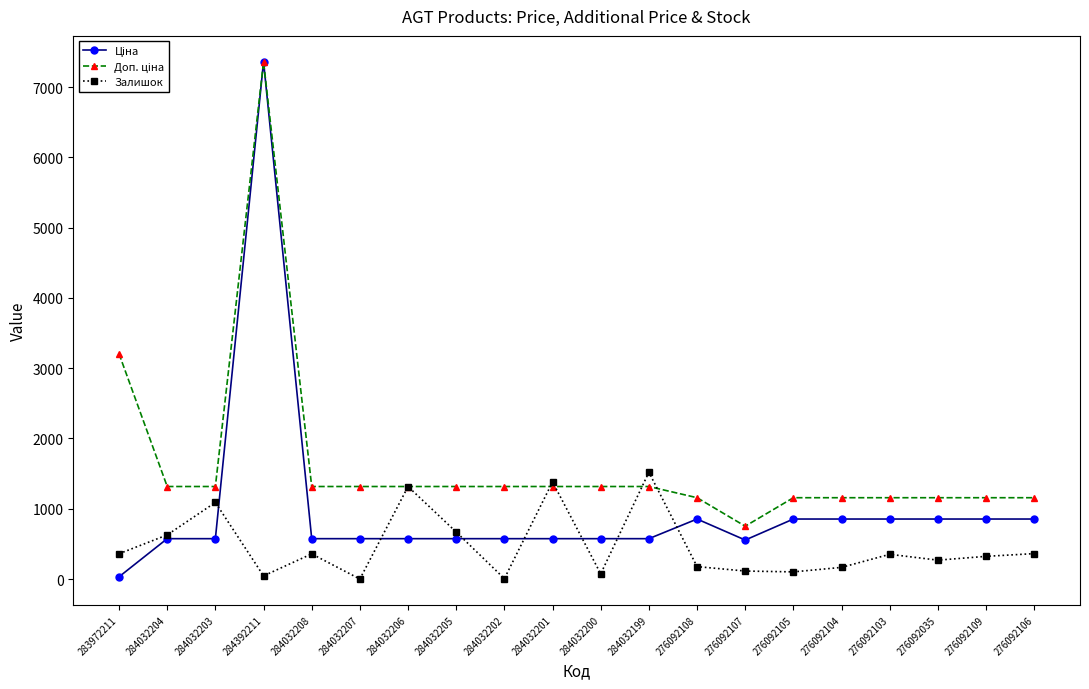

The Залишок series shows 1382.0 at 284032201. True or false?

True